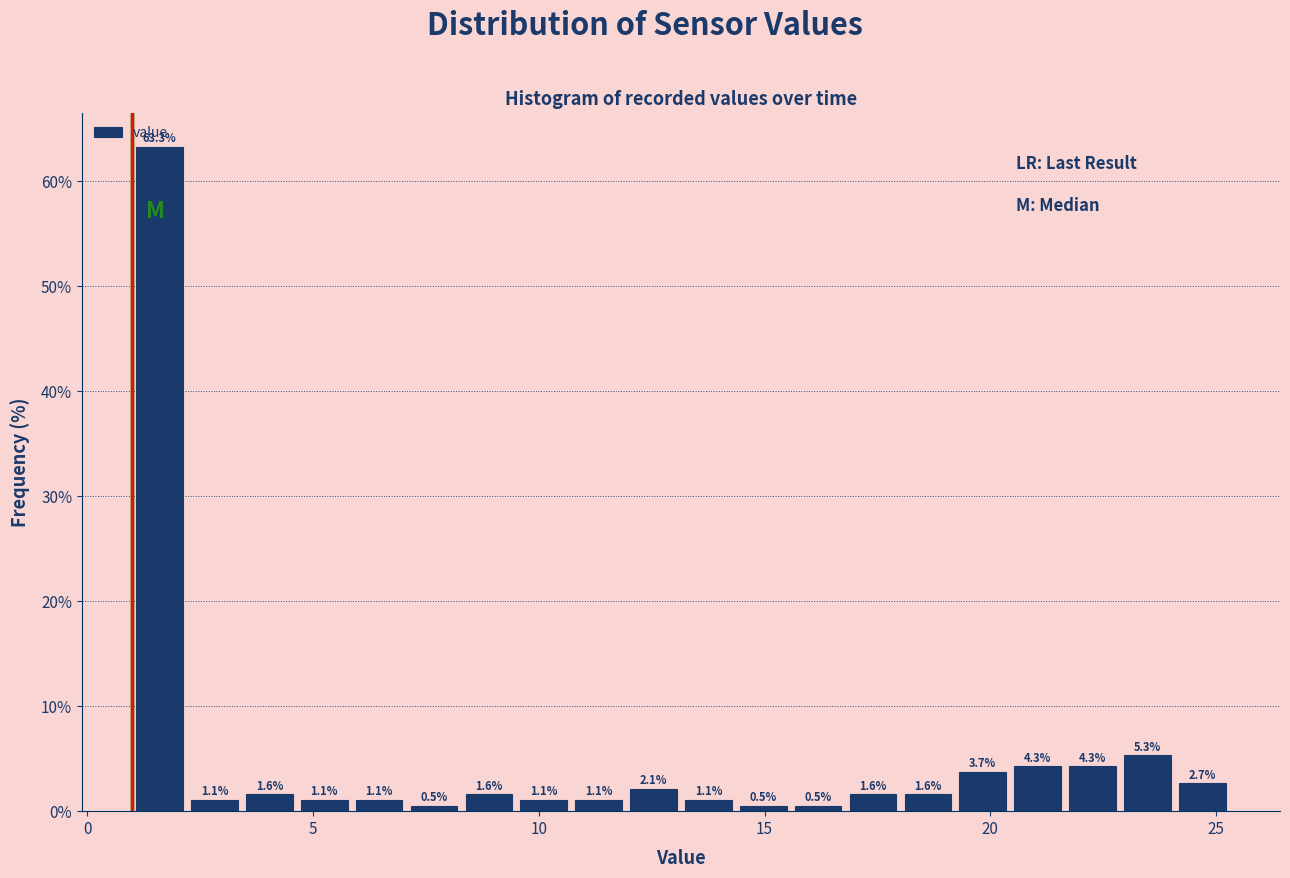

Read against the x-axis, roughly where is the centre of the tallest bar?

1.5